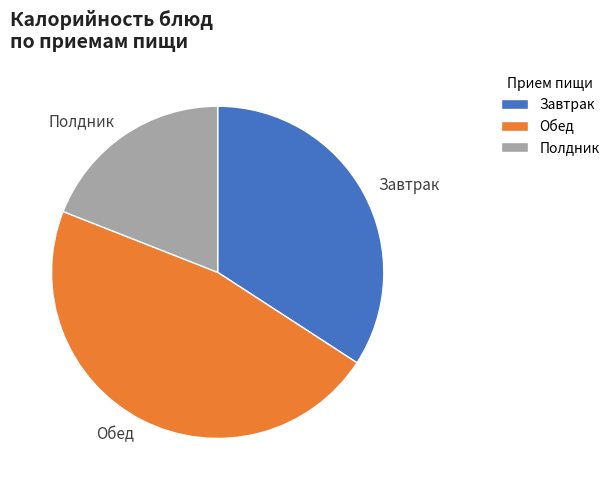

What is the smallest slice in the pie chart?

Полдник